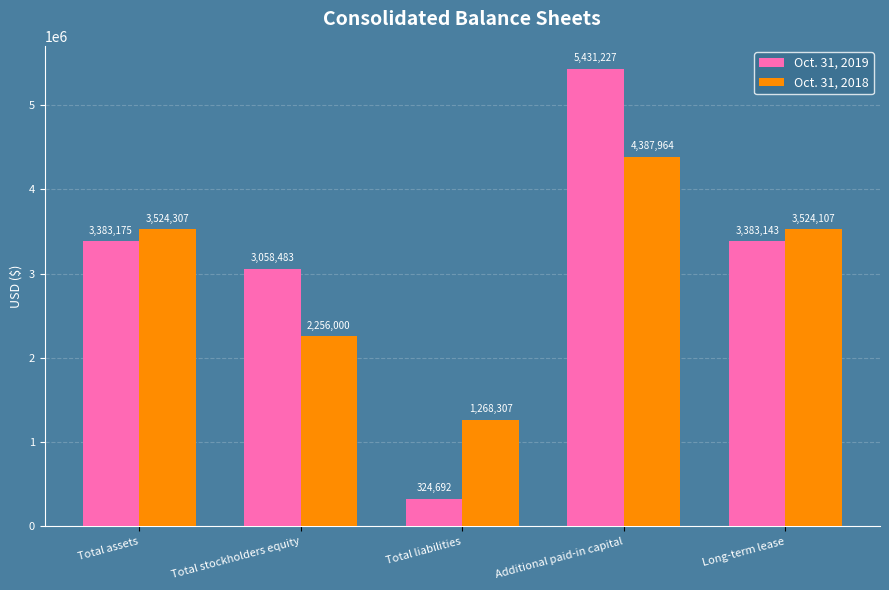

At which label does Oct. 31, 2019 first exceed 3383143?

Total assets